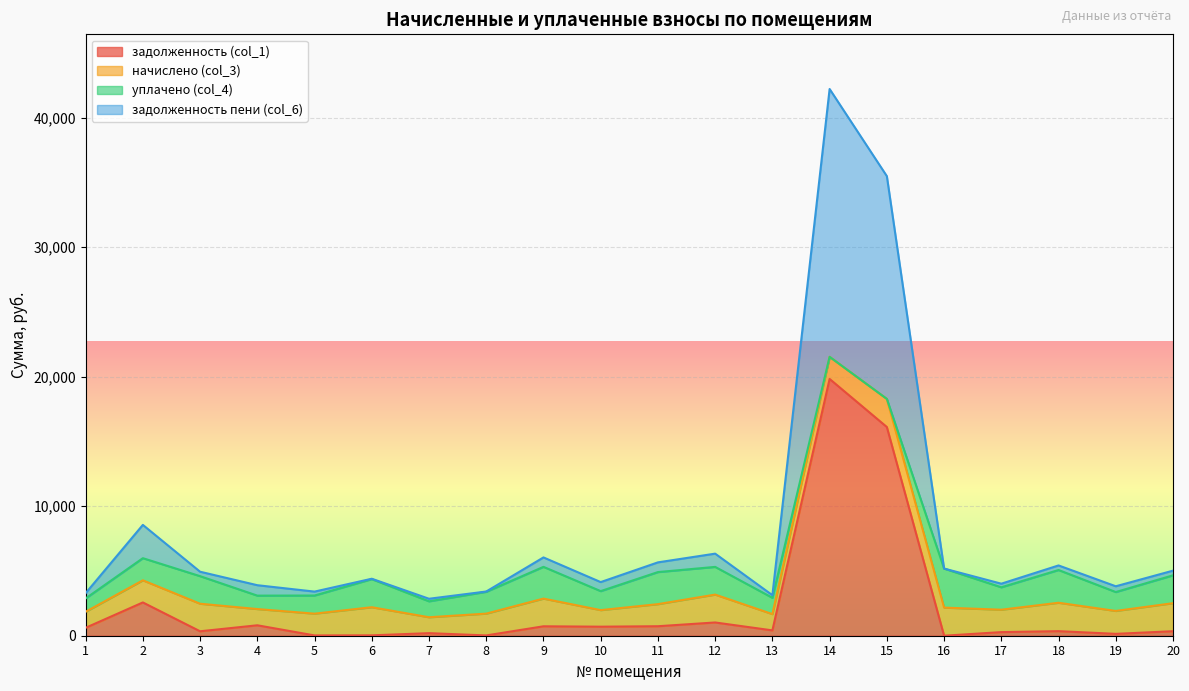

At which category is the sum across all series the highest?

14